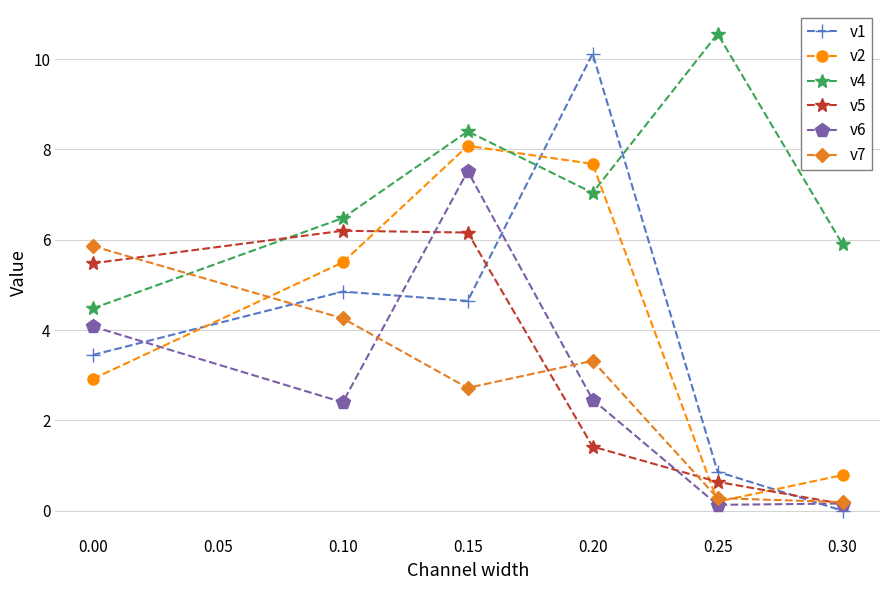

How many lines are shown in the chart?

6